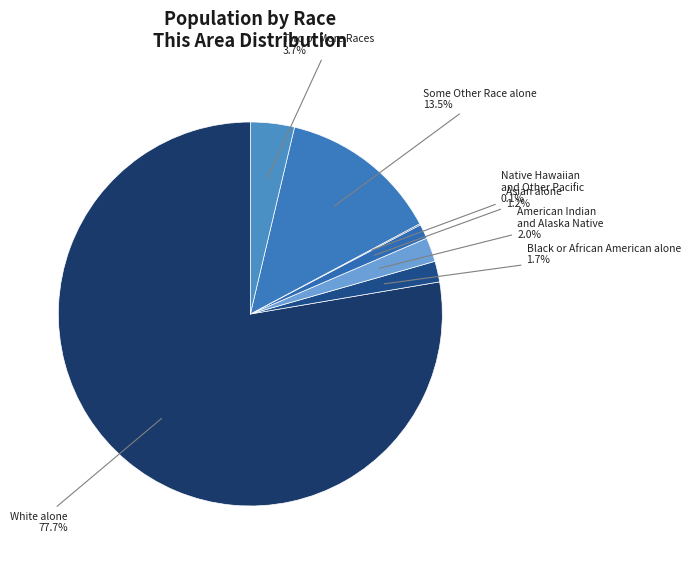

Does Some Other Race alone account for over 50% of the chart?

No